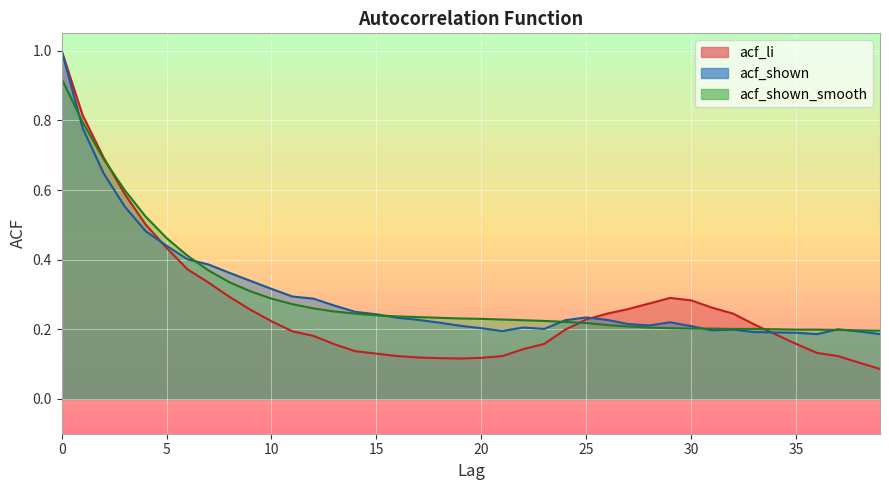

How many acf_shown values are between 0 and 1?

40